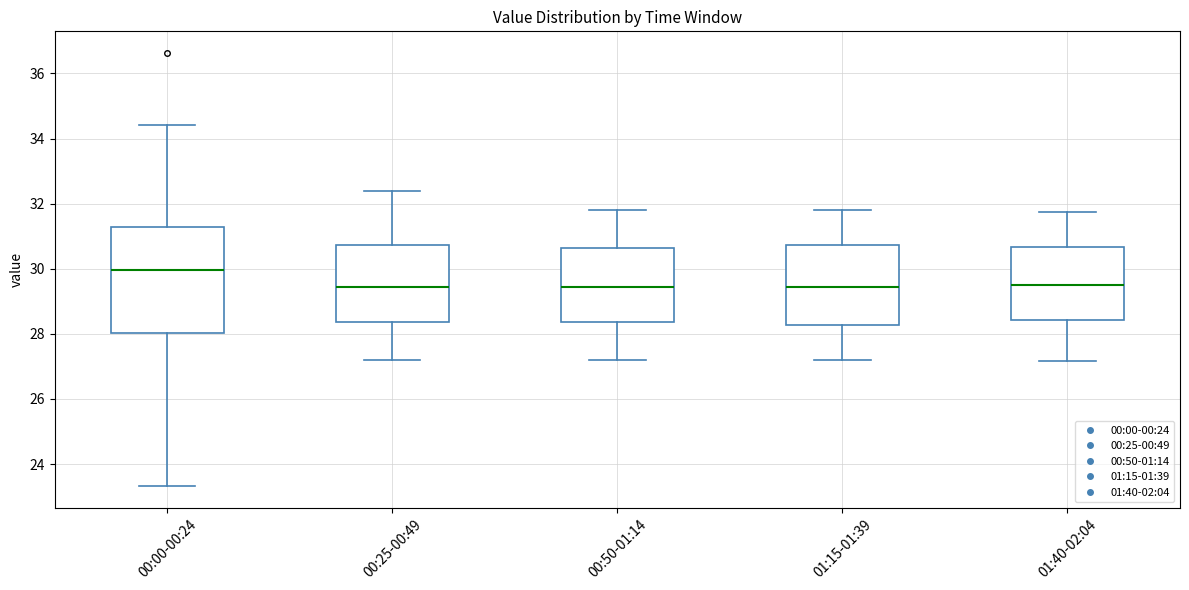

Which box is the tallest, from its lower edge to its upper edge?

00:00-00:24